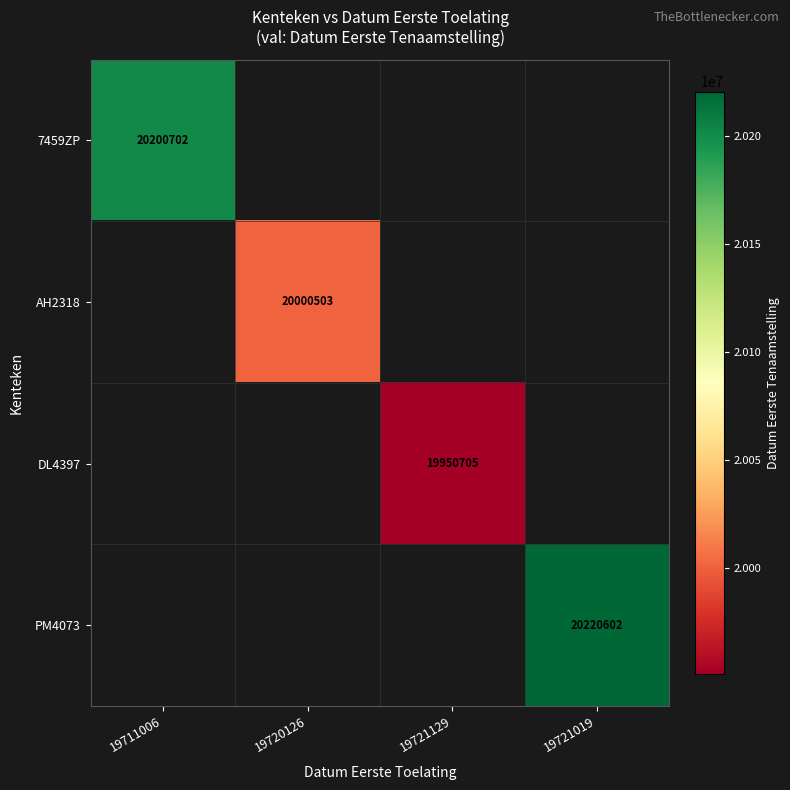

Is it true that DL4397 equals 34222143 at 19721129?

False